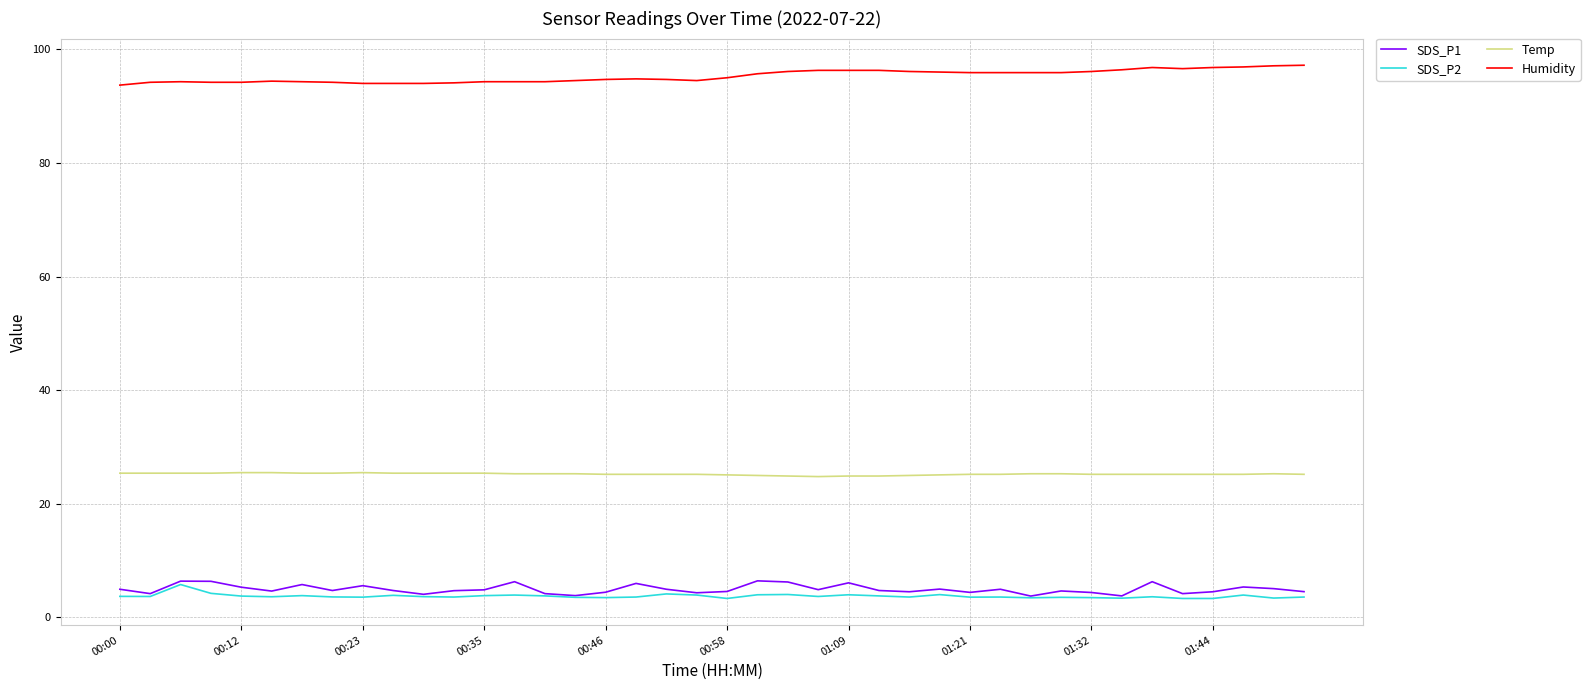

True or false: SDS_P2 and Humidity intersect in this chart.

False